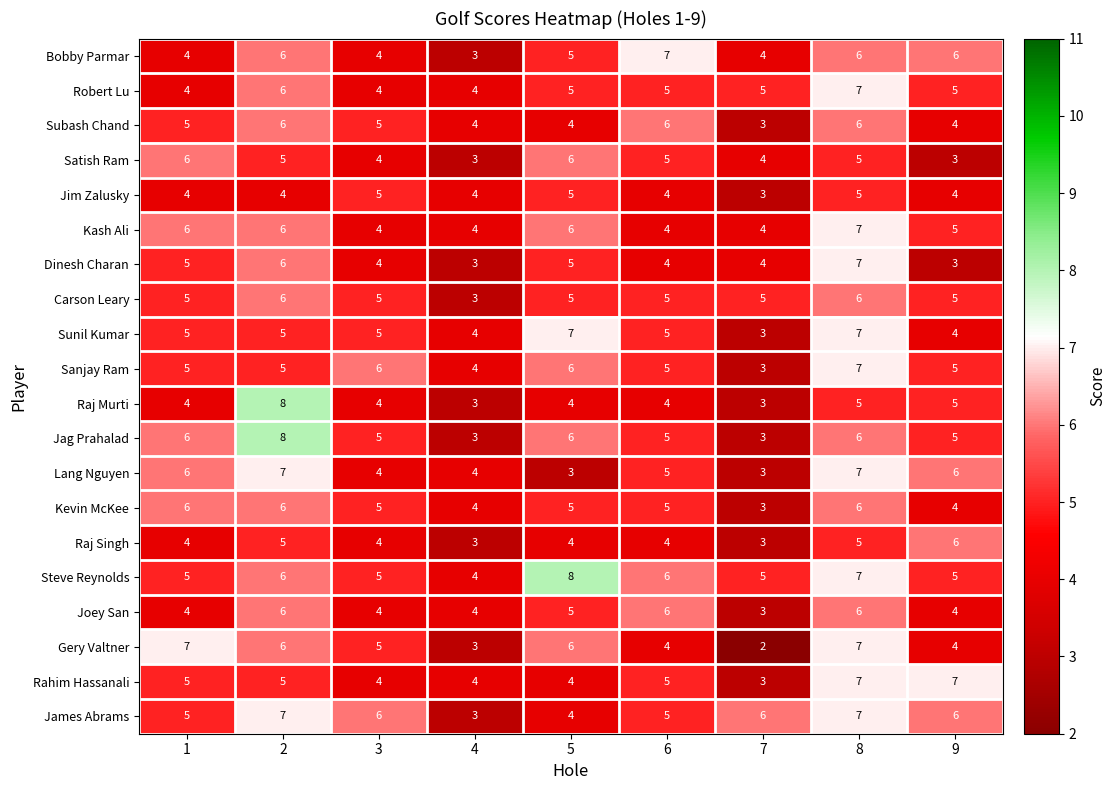

What is the minimum value for Jim Zalusky?

3